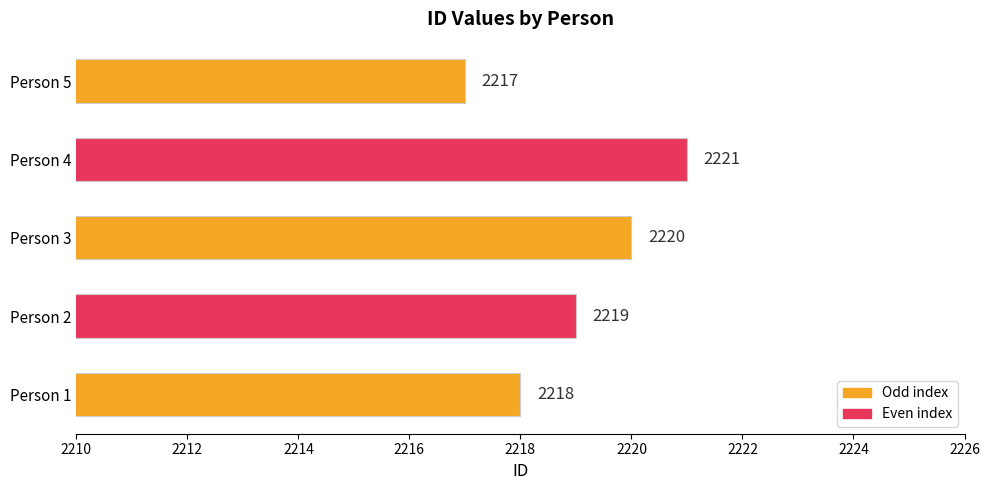

How many values are below 2219?

2